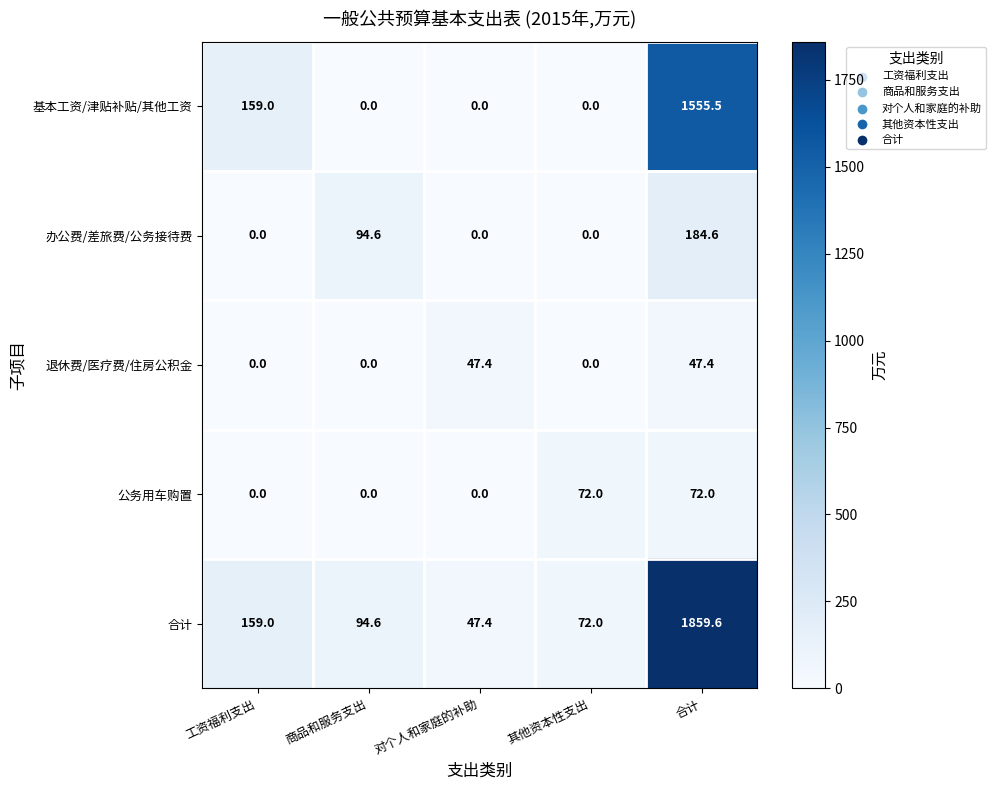

Which label corresponds to the largest value in the chart?

合计